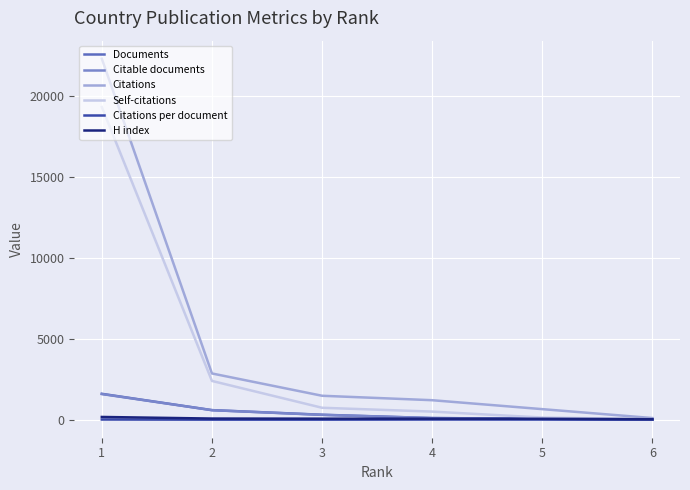

At 4, list the series in order from smallest to largest.

Citations per document, H index, Citable documents, Documents, Self-citations, Citations